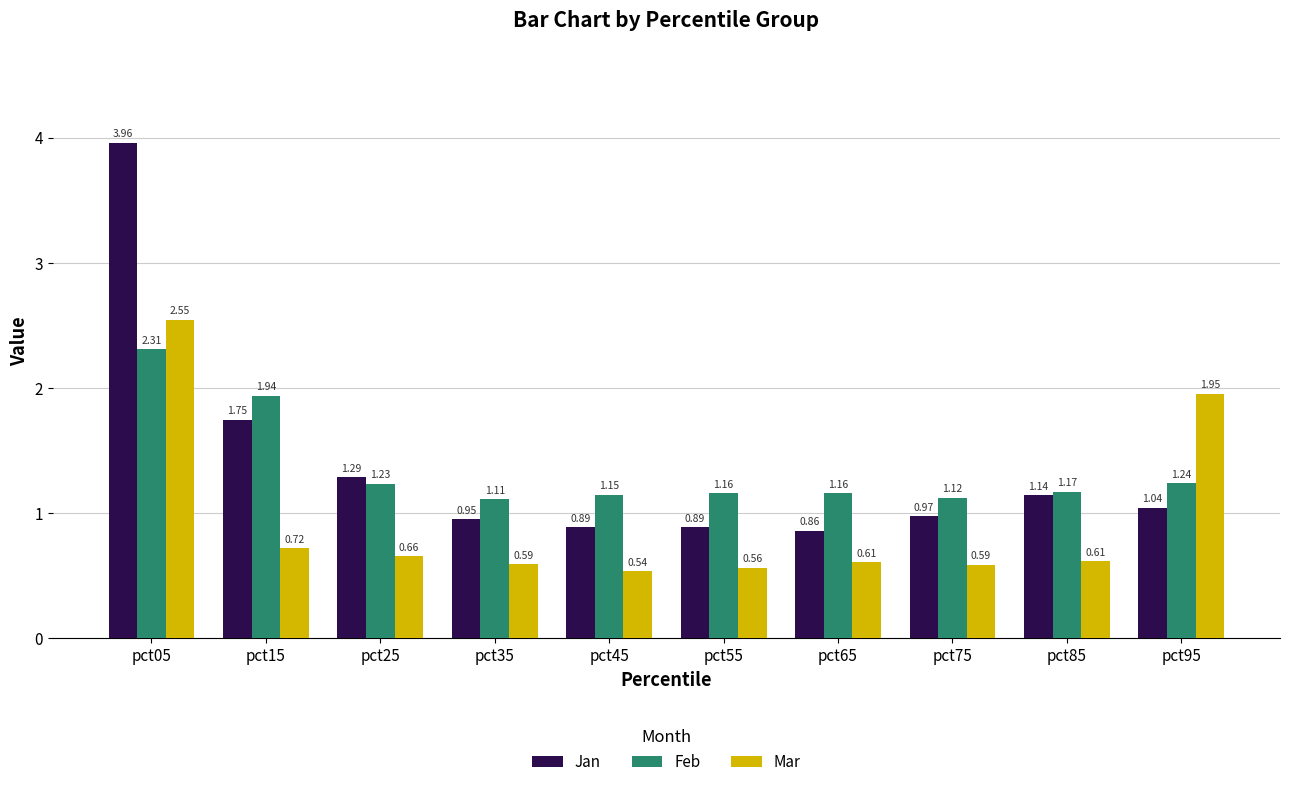

Between pct25 and pct35, which series saw the biggest shift?

Jan